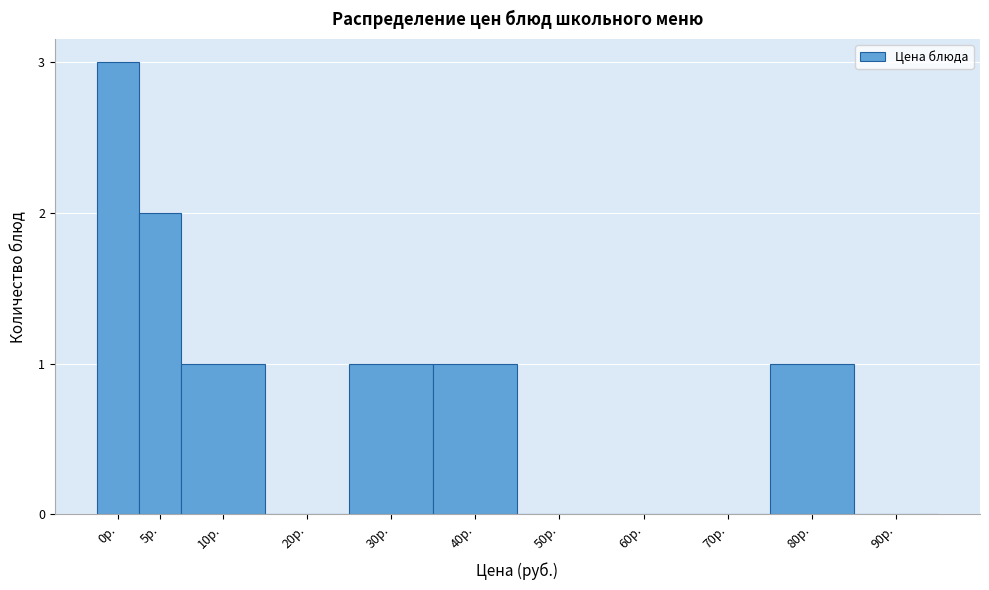

Reading left to right, extract all data points from this chart.

0р.=3	5р.=2	10р.=1	20р.=0	30р.=1	40р.=1	50р.=0	60р.=0	70р.=0	80р.=1	90р.=0